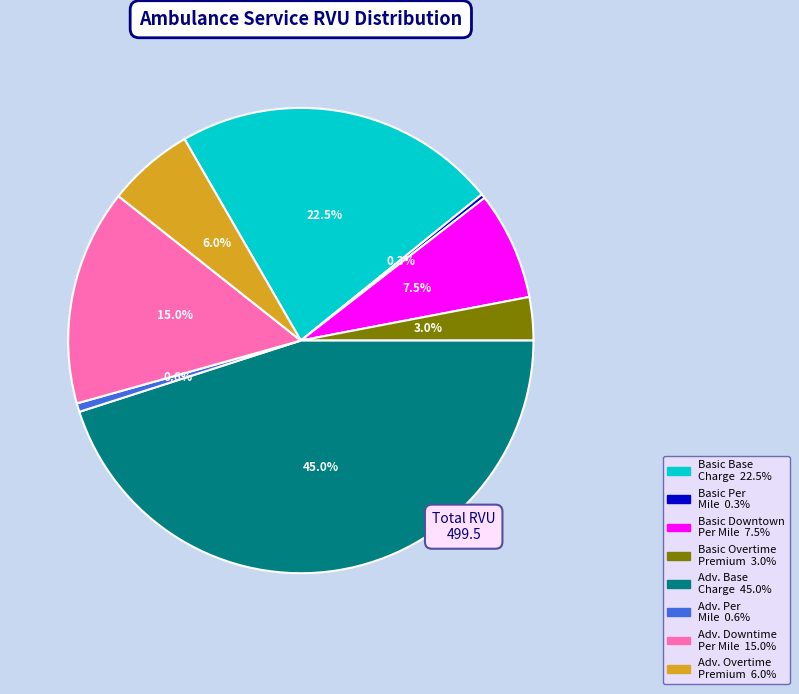

Does any single category account for the majority?

No